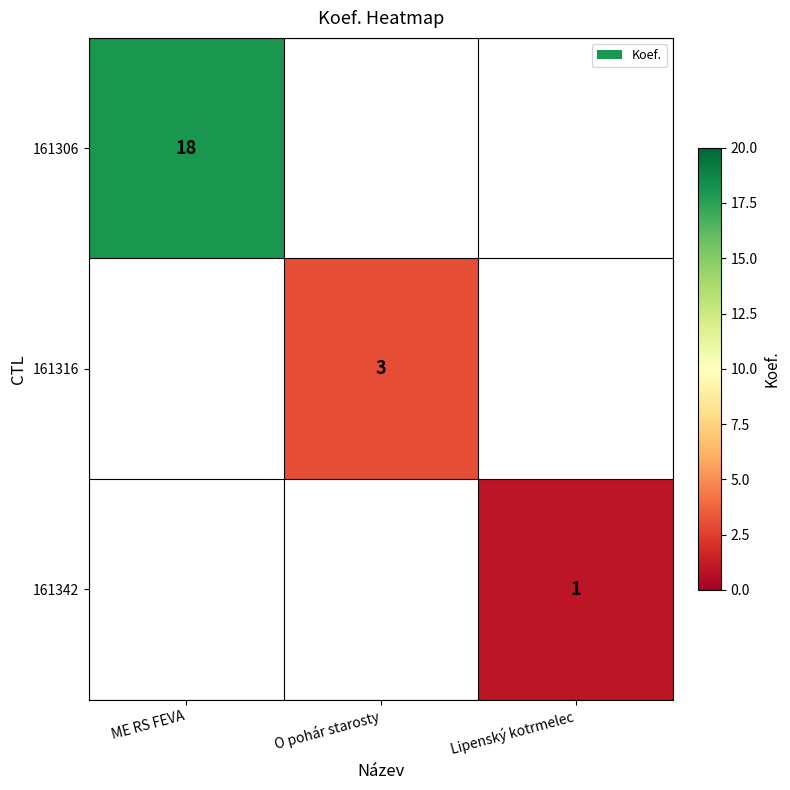

What is the greatest value displayed?

18.0